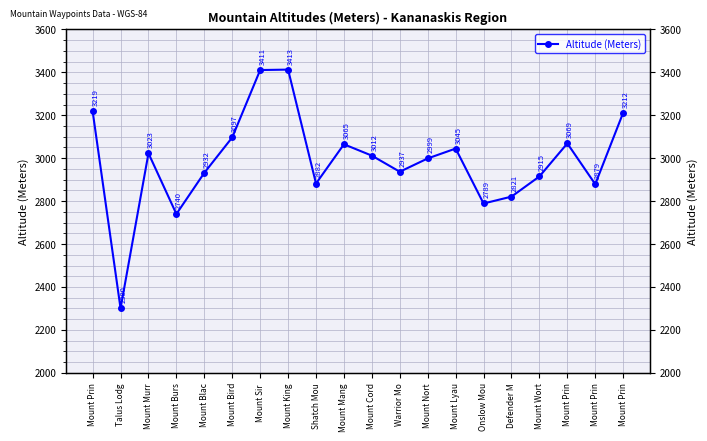

List the labels in order of value, largest first.

Mount King, Mount Sir , Mount Prin, Mount Prin, Mount Bird, Mount Prin, Mount Mang, Mount Lyau, Mount Murr, Mount Cord, Mount Nort, Warrior Mo, Mount Blac, Mount Wort, Shatch Mou, Mount Prin, Defender M, Onslow Mou, Mount Burs, Talus Lodg